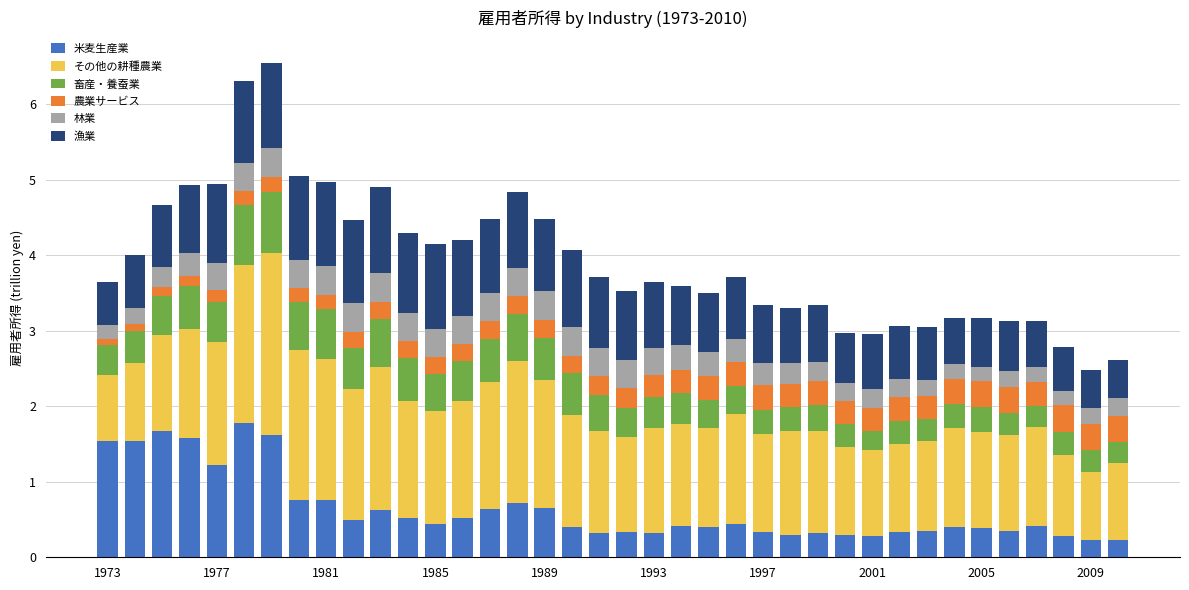

What is the highest value of the 米麦生産業 series?

1.8